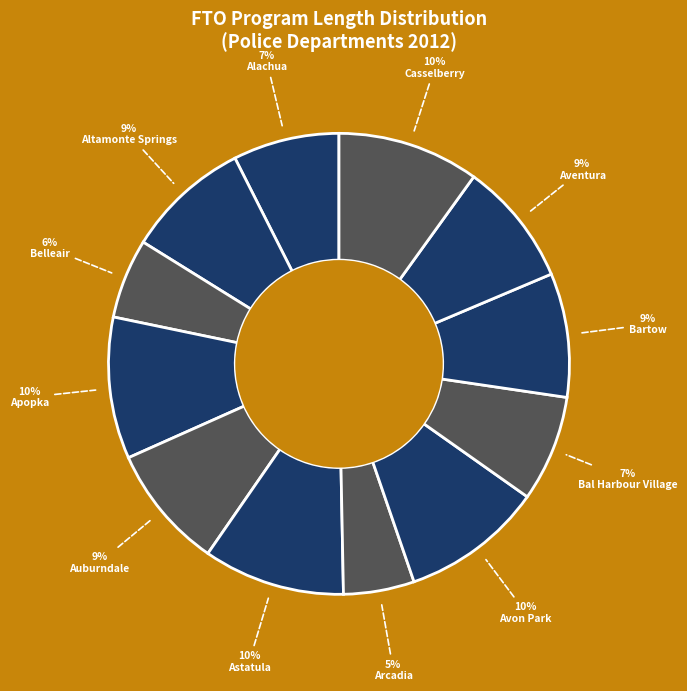

Rank the categories by value from highest to lowest.

Apopka, Astatula, Avon Park, Casselberry, Altamonte Springs, Auburndale, Bartow, Aventura, Alachua, Bal Harbour Village, Belleair, Arcadia